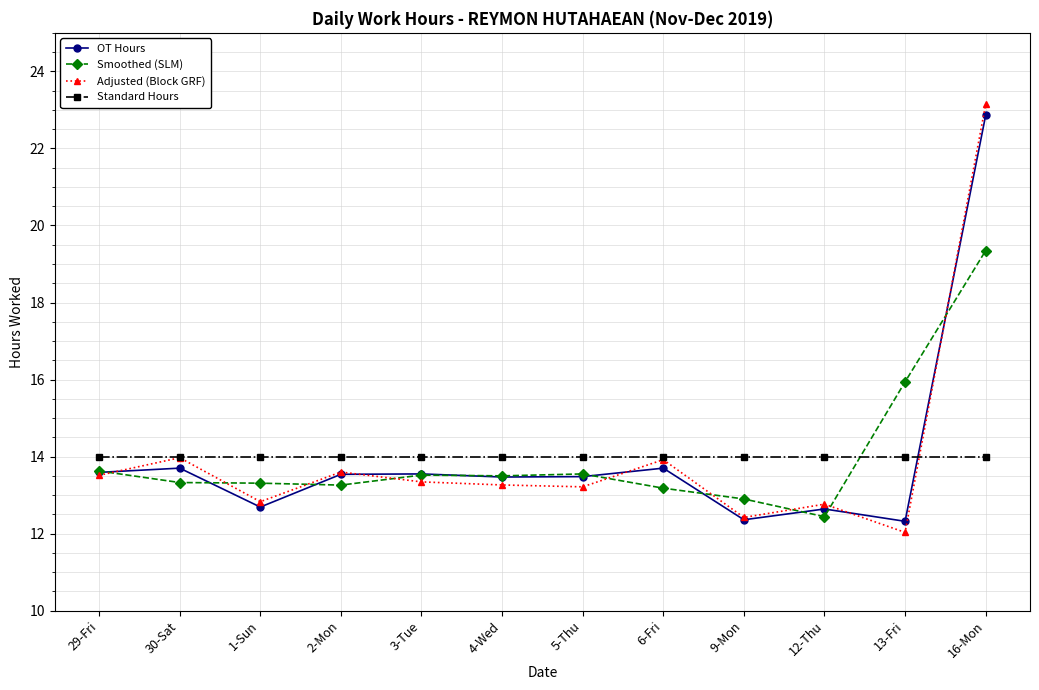

Is it true that OT Hours equals 13.6 at 3-Tue?

True